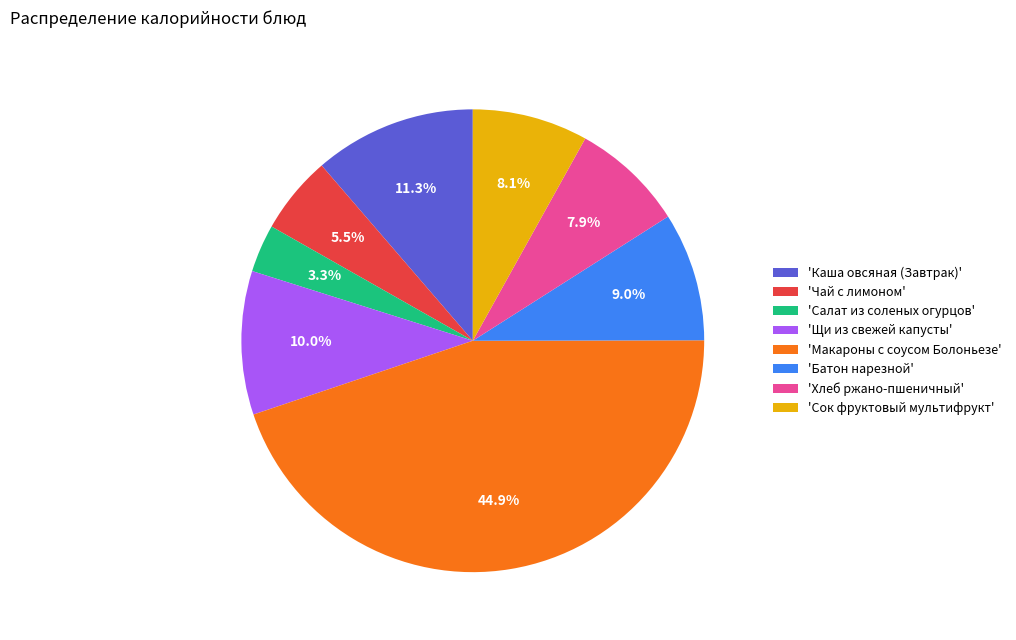

What percentage is NOT represented by 'Чай с лимоном'?

94.5%